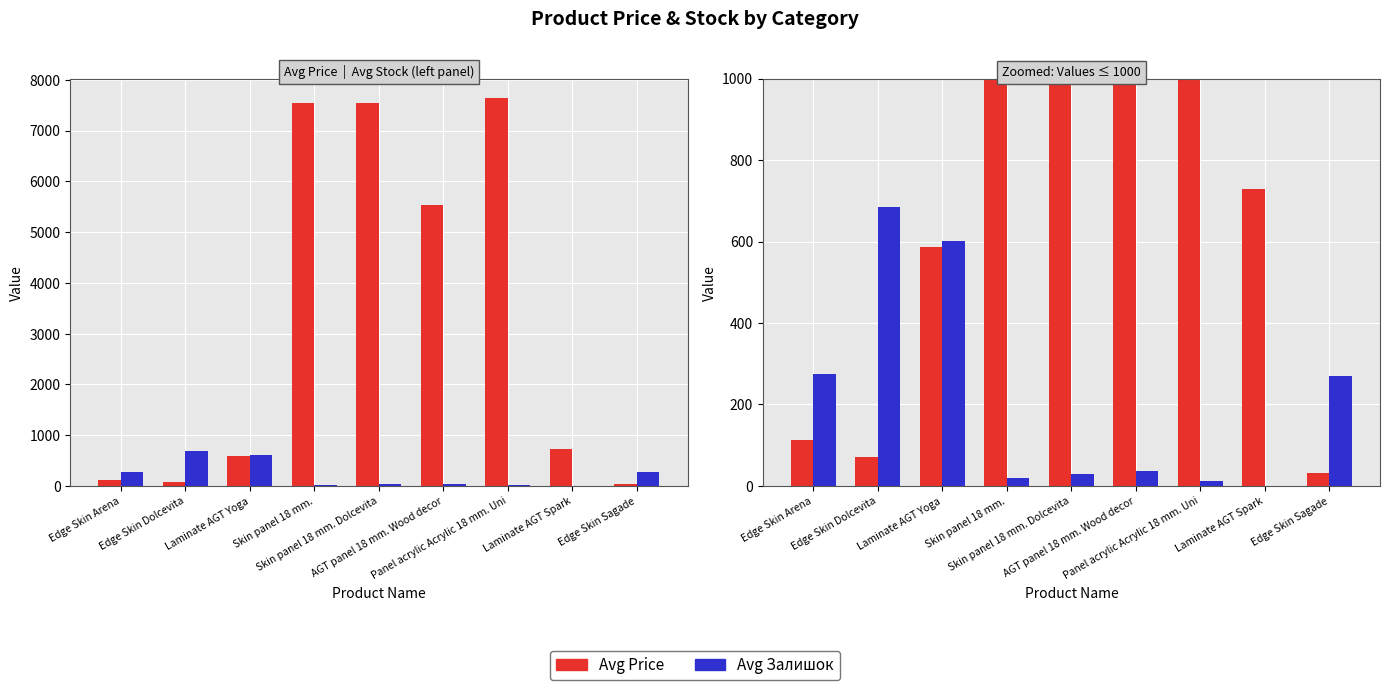

What is the spread (max minus min) of values at Skin panel 18 mm.?

7526.4